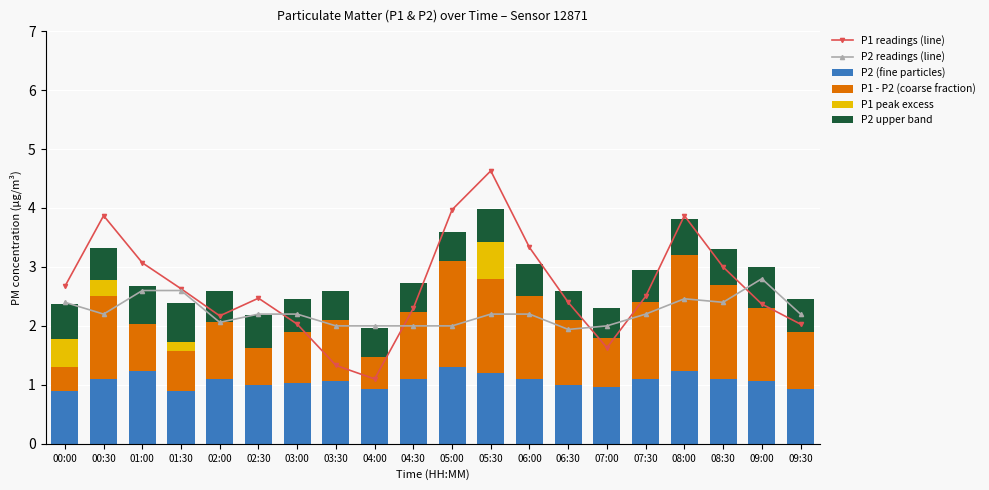

At how many categories does at least one series exceed 2?

17